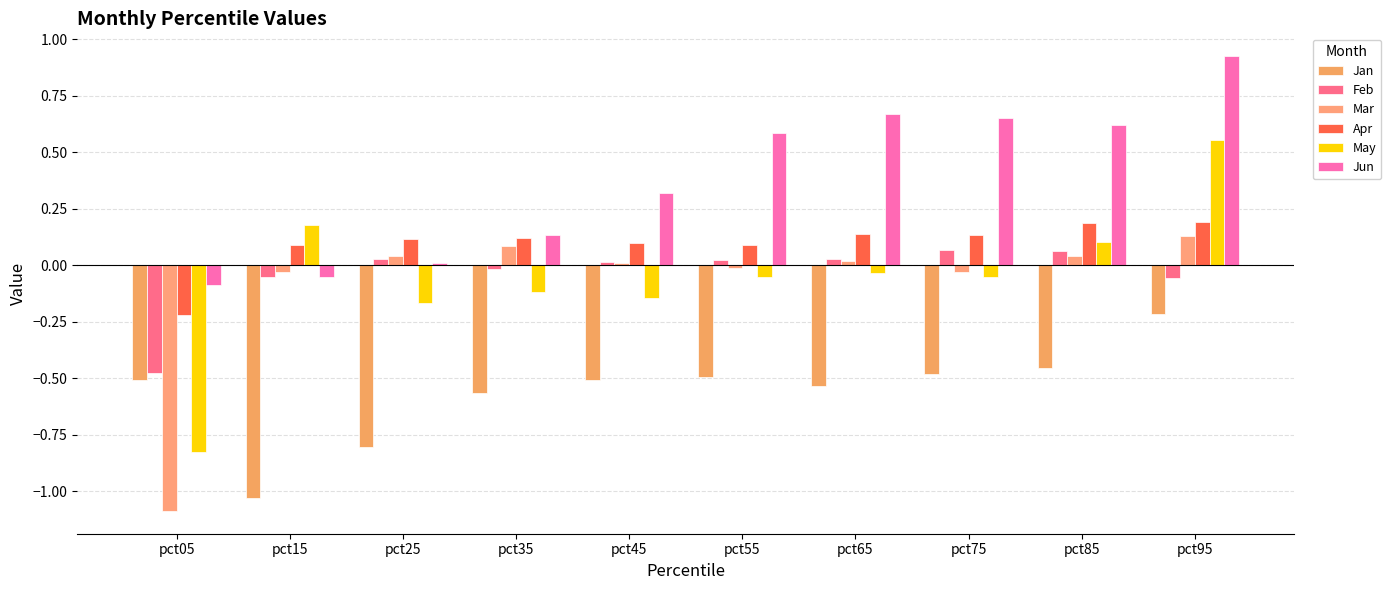

How many negative values does the May series have?

7